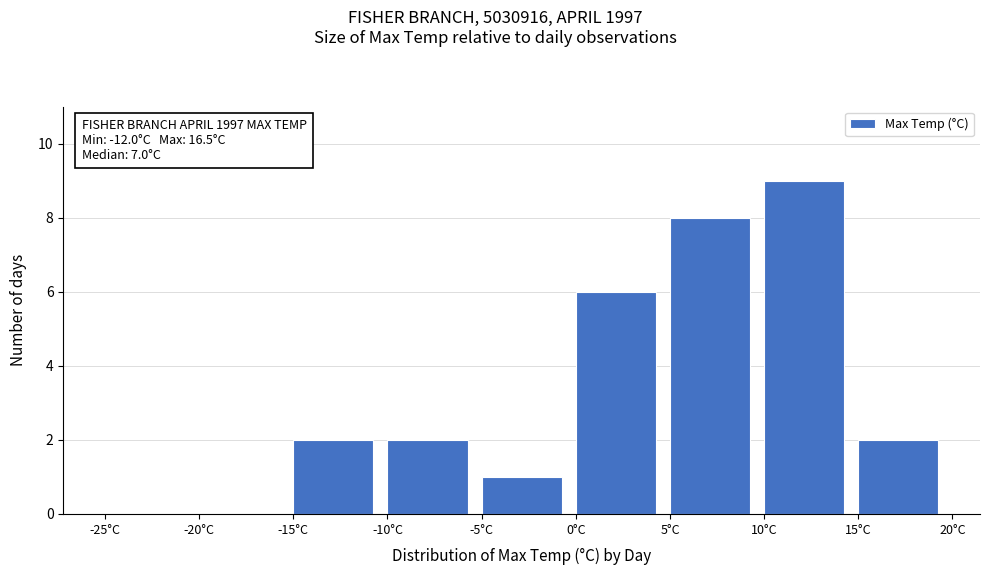

Over which range of the x-axis is the bar tallest?

10 to 15